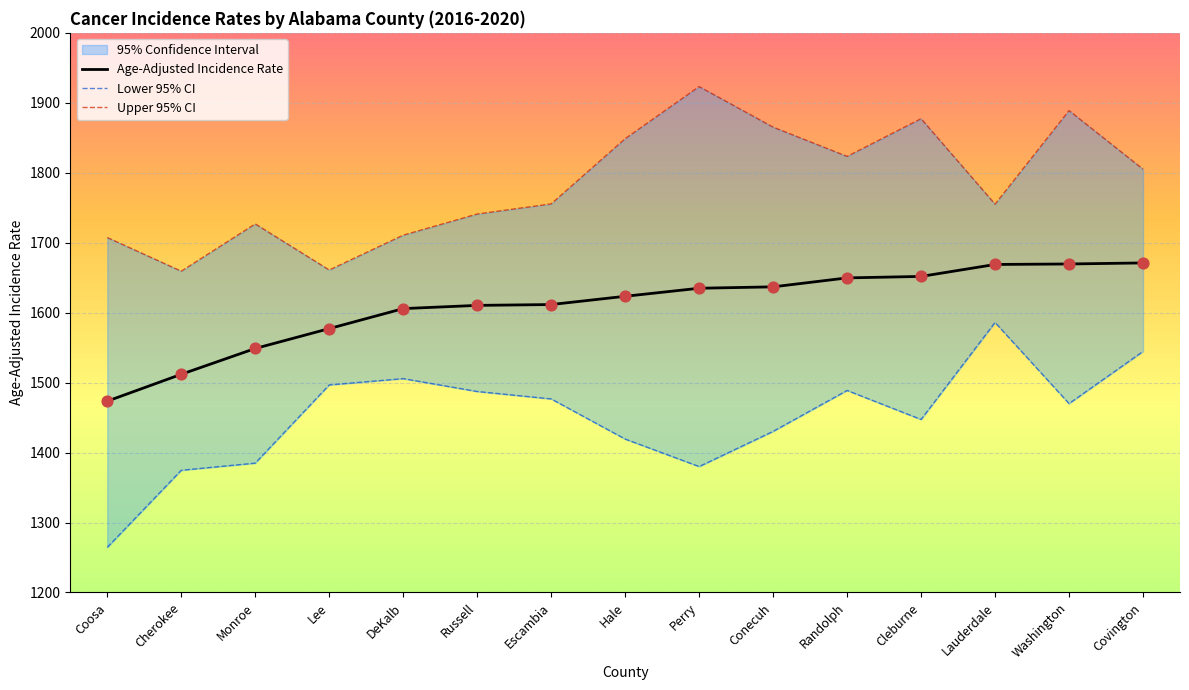

The value of Age-Adjusted Incidence Rate at Covington is 1671.1. True or false?

True